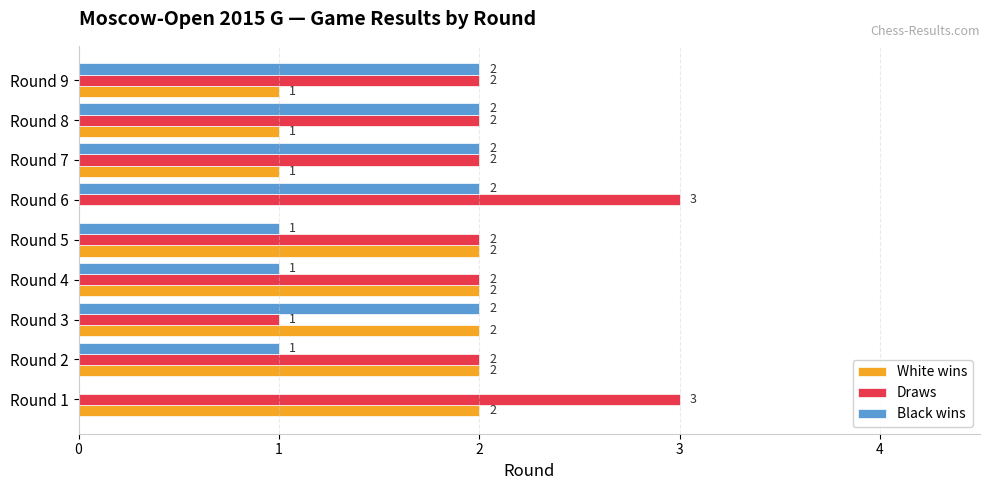

True or false: Draws has a value of 3 at Round 1.

True